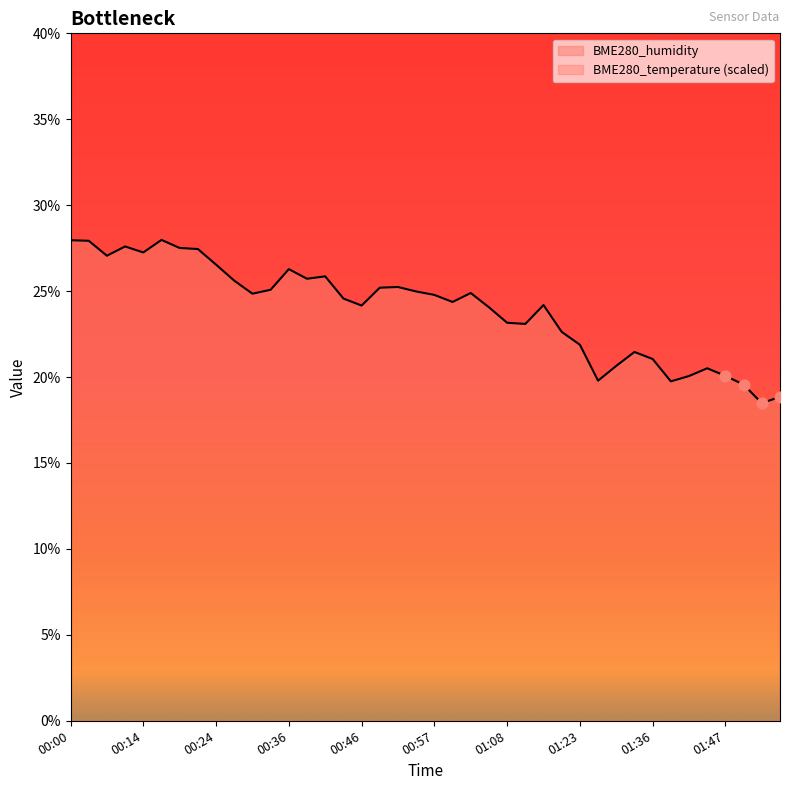

Which series contains the highest Y value?

BME280_temperature